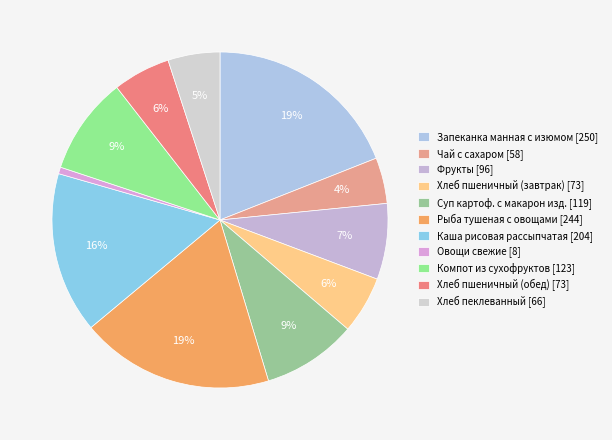

True or false: Хлеб пшеничный (обед) accounts for 6% of the total.

True